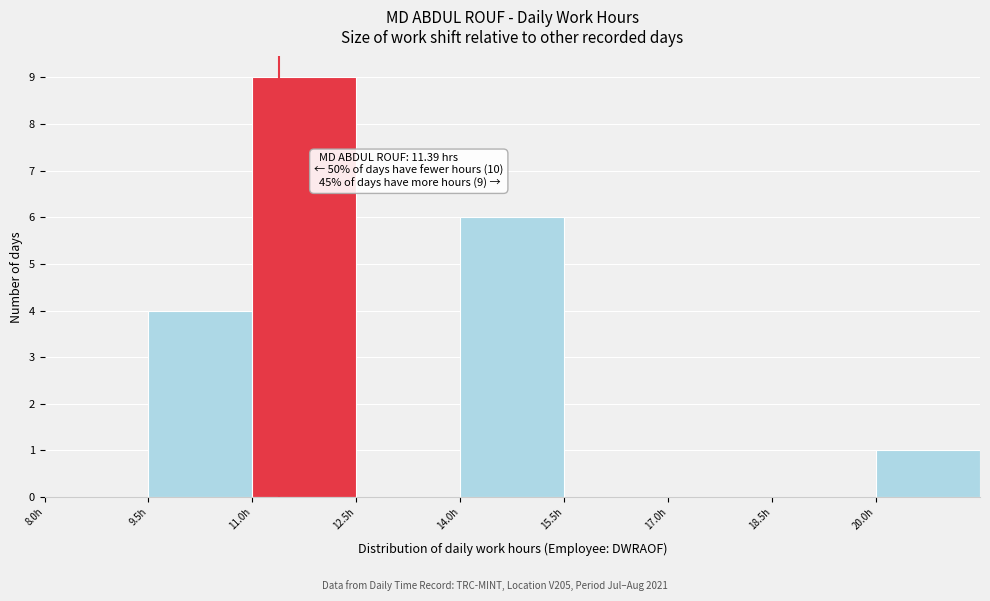

Over which range of the x-axis is the bar tallest?

11.0 to 12.5